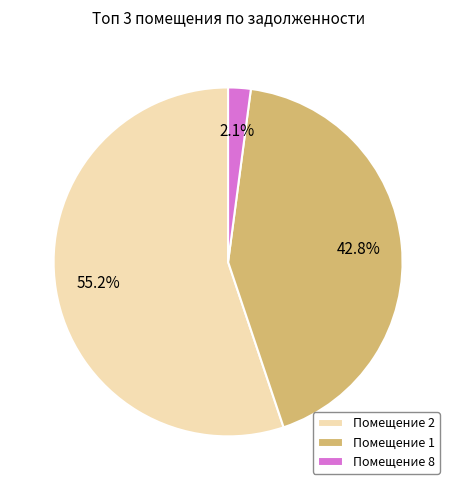

Which slice is the smallest?

Помещение 8